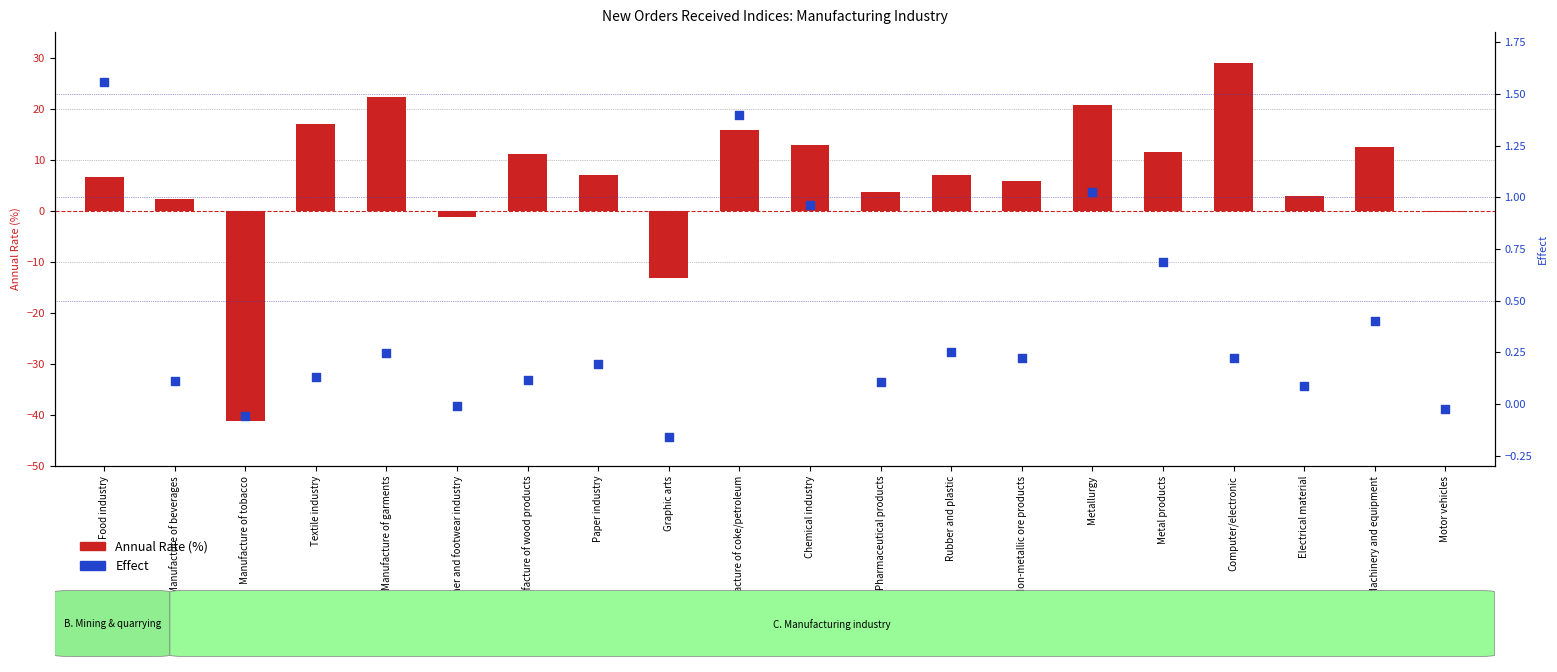

At which category is the sum across all series the highest?

Computer/electronic